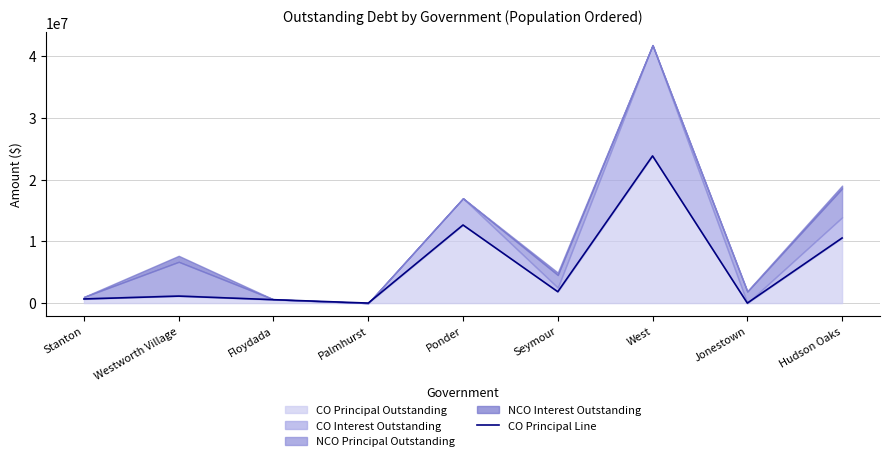

What is the approximate value at Ponder?

12638000